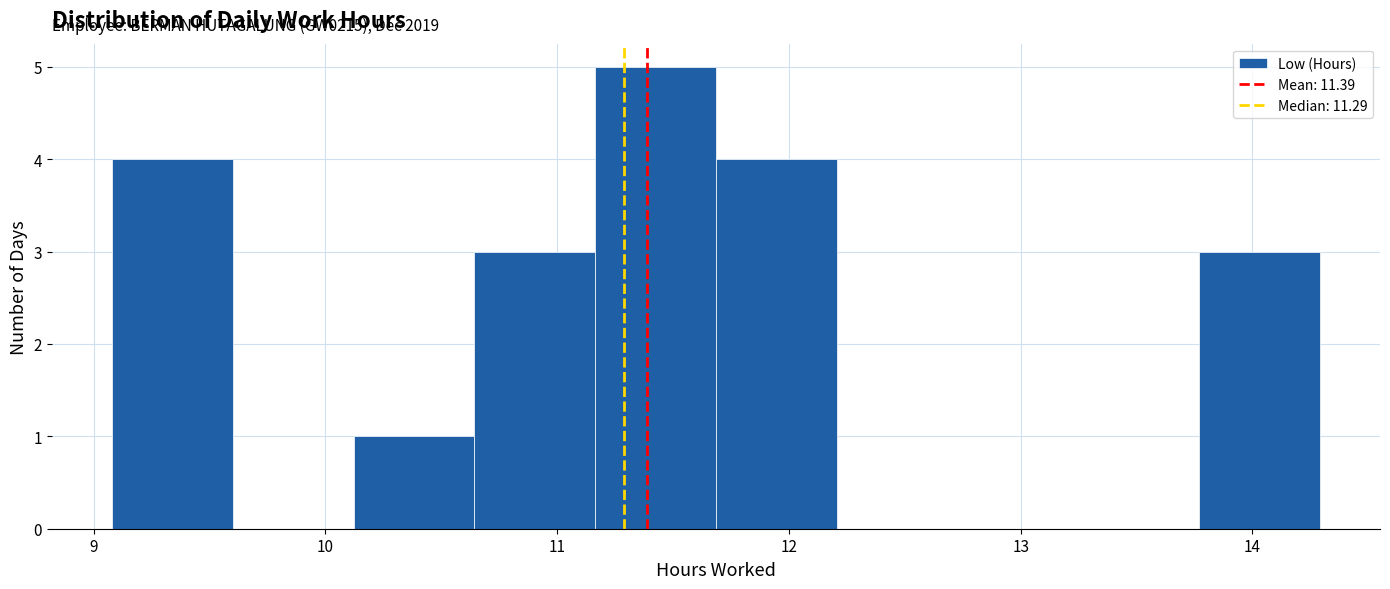

Which range on the x-axis has the tallest bar?

11.2 to 11.7